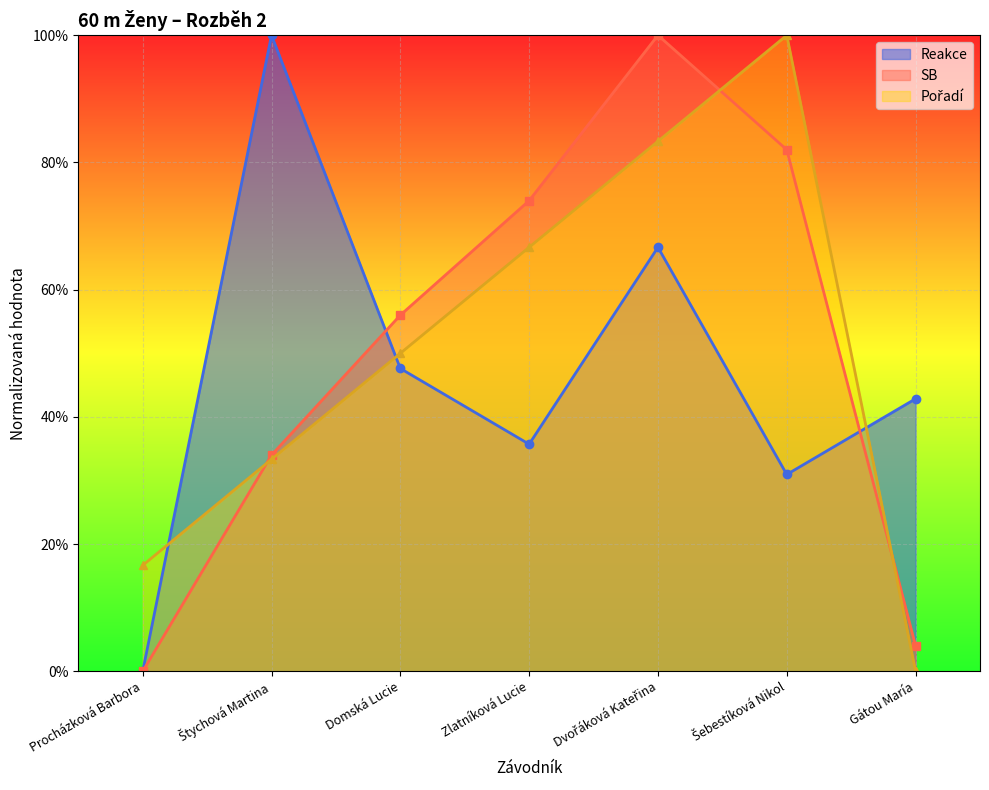

Which has a higher value, Zlatníková Lucie or Dvořáková Kateřina?

Dvořáková Kateřina